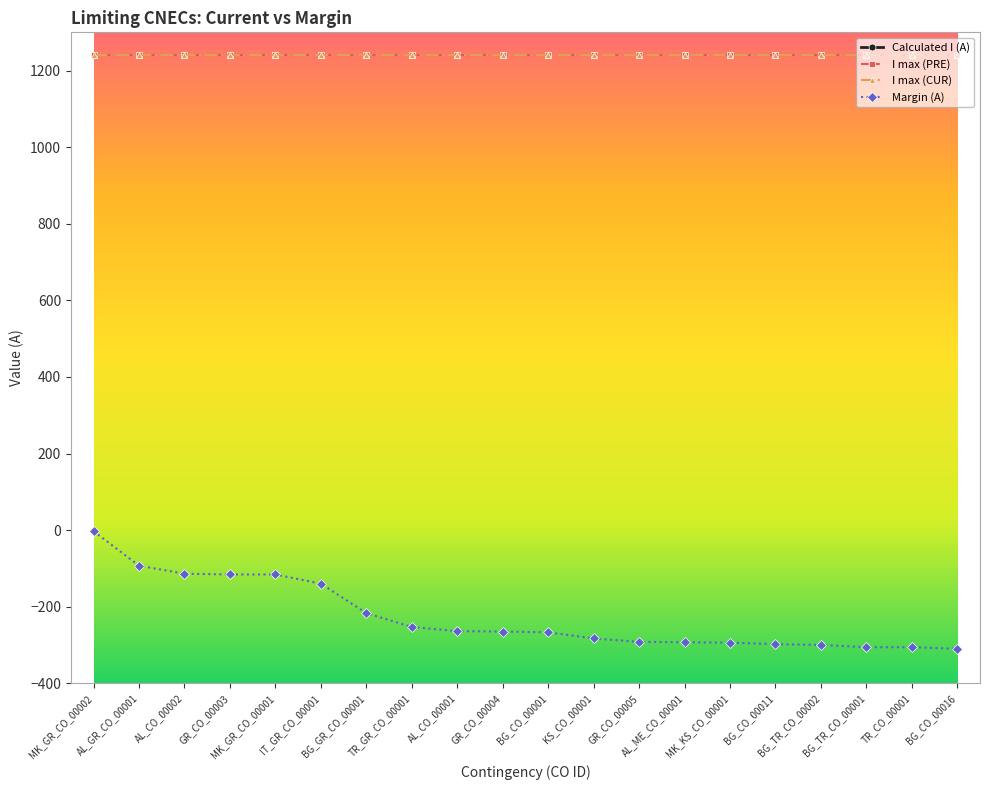

The Margin (A) series shows -51 at IT_GR_CO_00001. True or false?

False